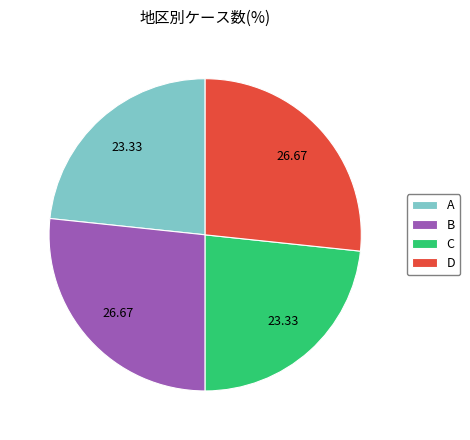

The B slice represents 35% of the pie. True or false?

False